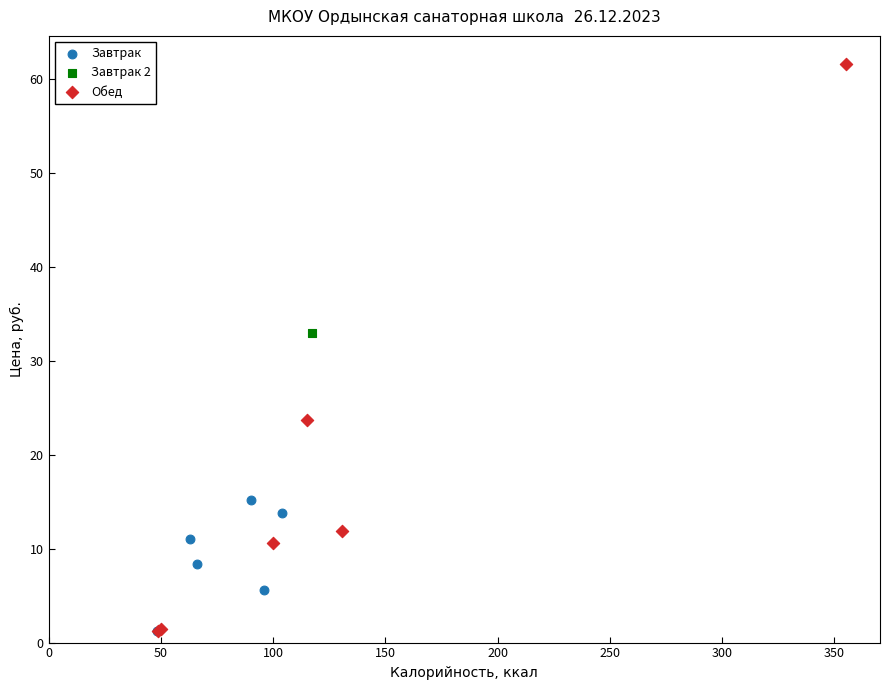

What are all the series names shown in the legend?

Завтрак, Завтрак 2, Обед